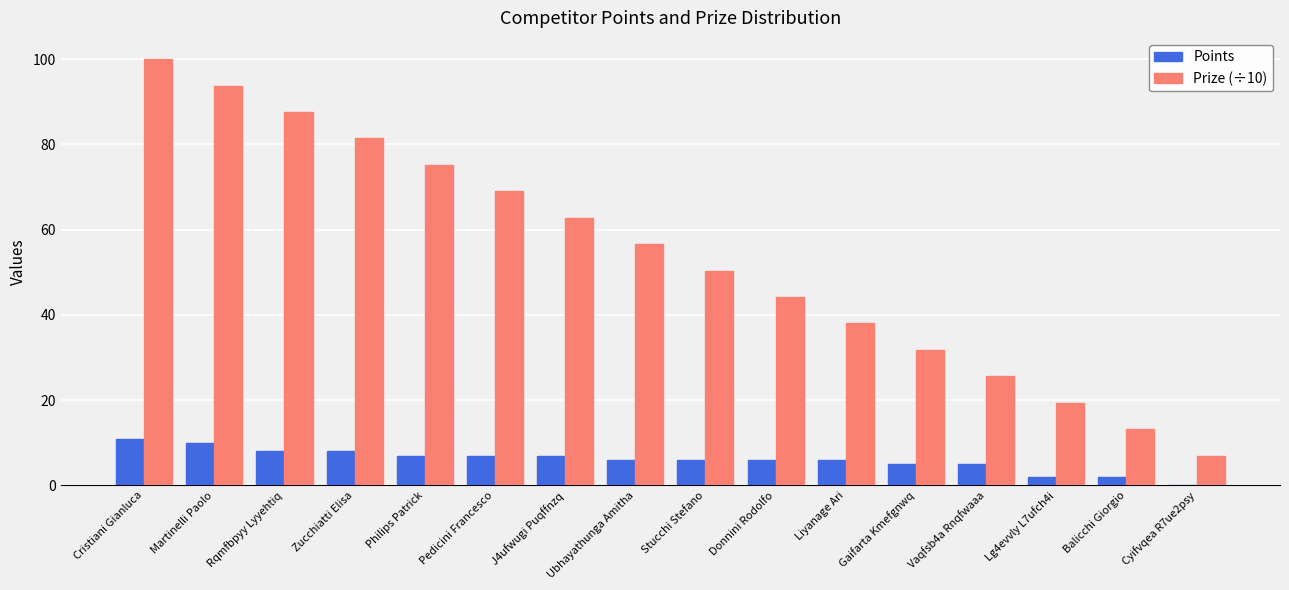

Which series has the largest total across all categories?

Prize (÷10)